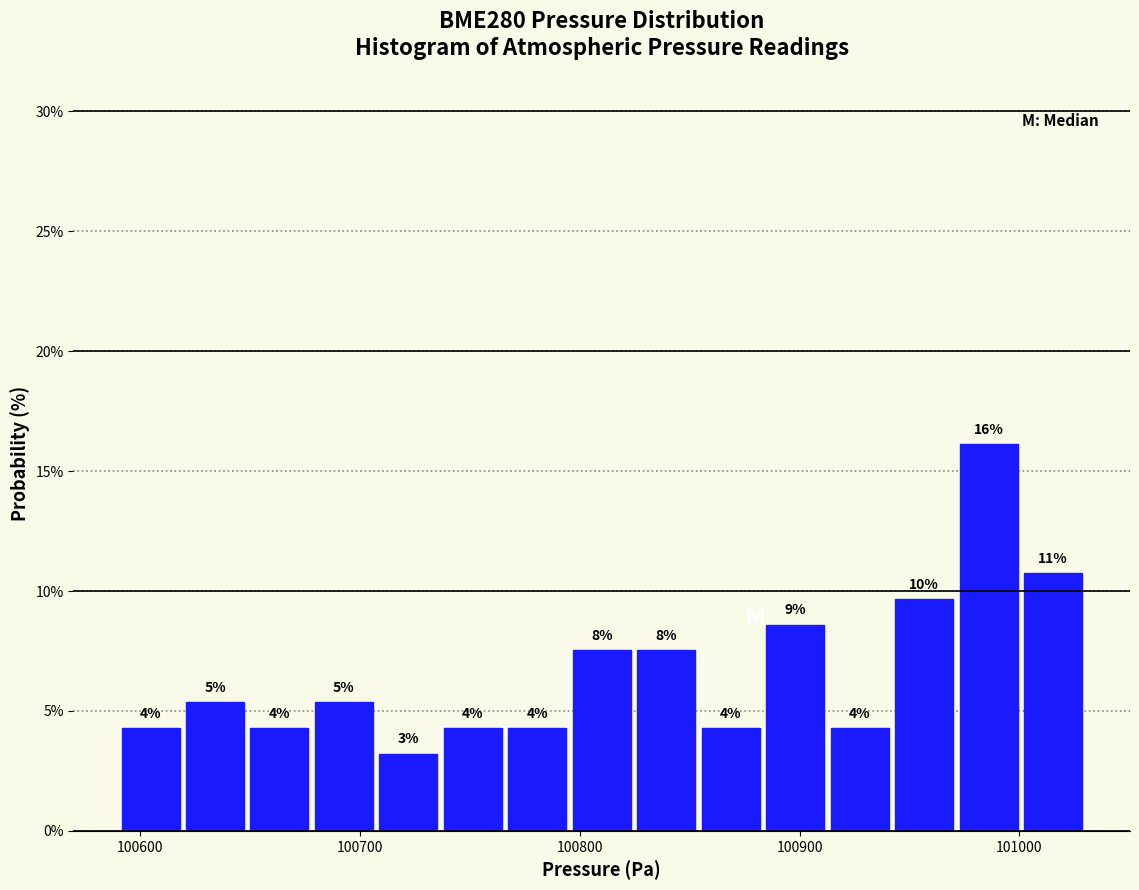

Read against the x-axis, roughly where is the centre of the tallest bar?

100990